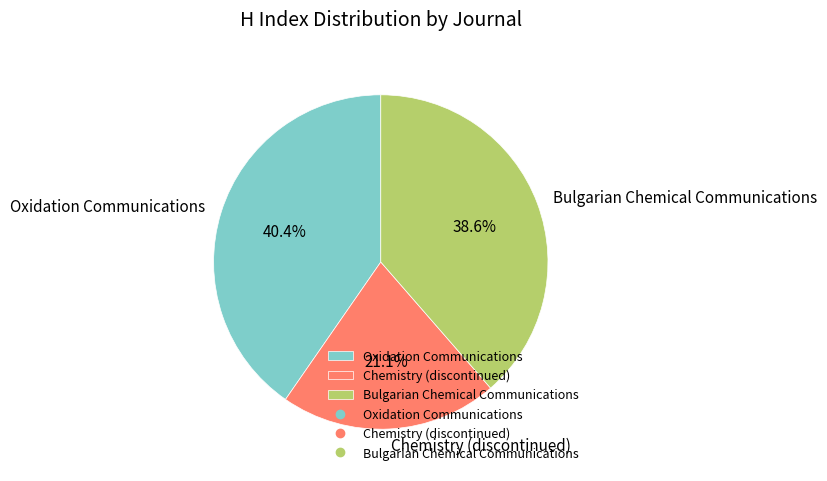

Which has a higher value, Oxidation Communications or Bulgarian Chemical Communications?

Oxidation Communications